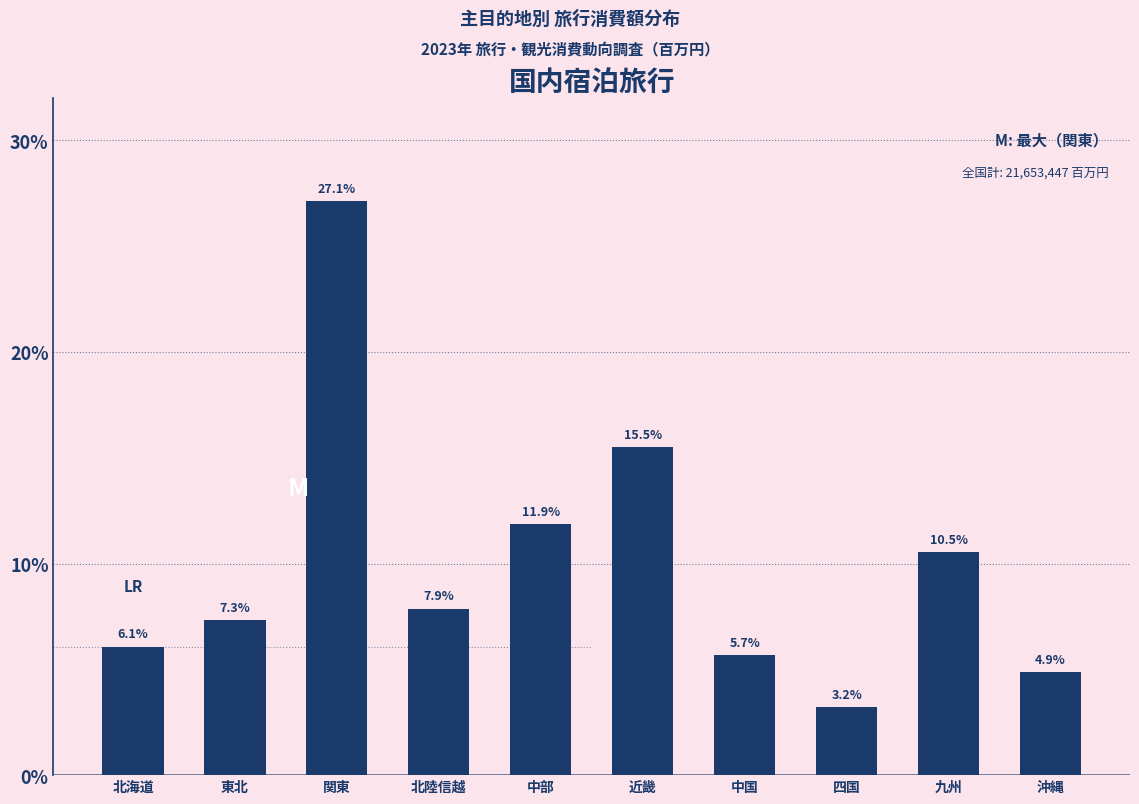

Reading right to left, transcribe all the data shown in this chart.

沖縄=4.9	九州=10.5	四国=3.2	中国=5.7	近畿=15.5	中部=11.9	北陸信越=7.9	関東=27.1	東北=7.3	北海道=6.1